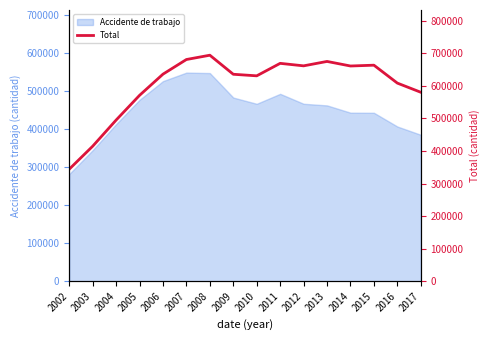

Approximately how many times larger is the value at 2013 compared to 2008?

1.0